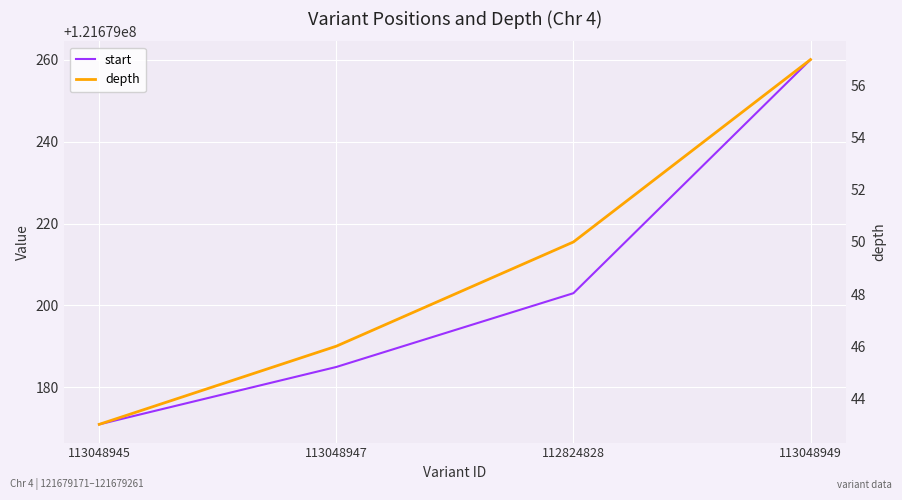

The value of start at 112824828 is 121679203. True or false?

True